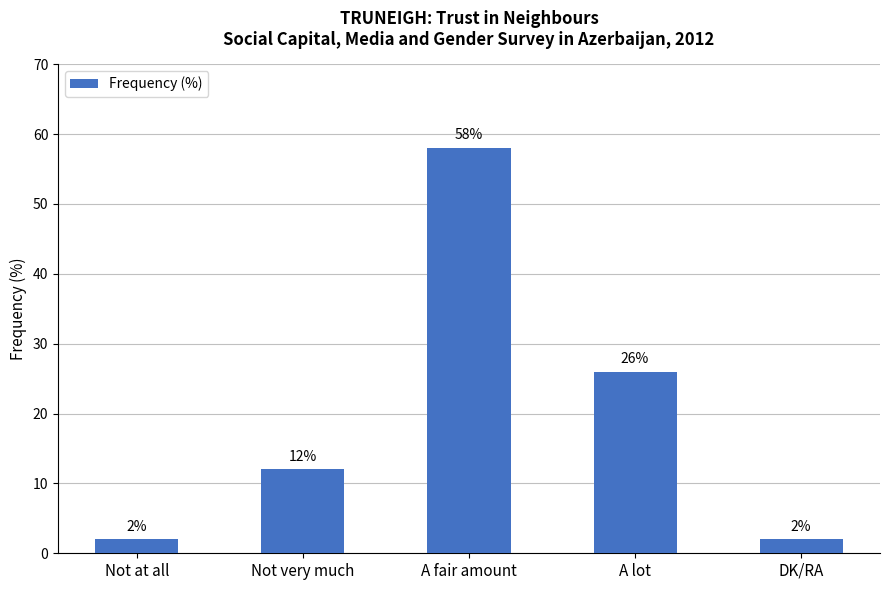

What is the average value?

20